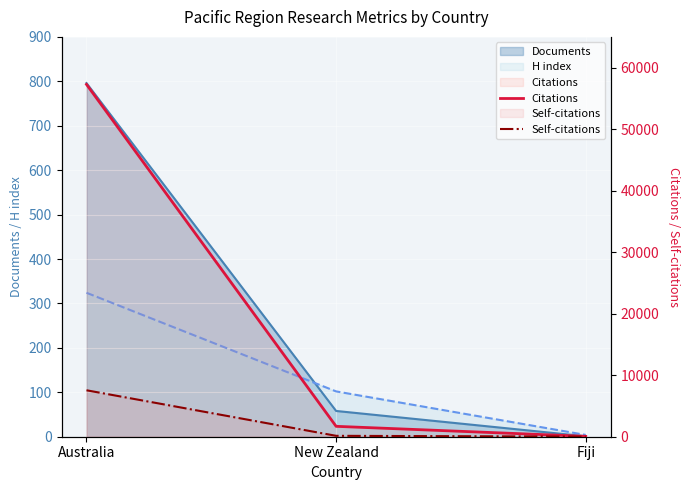

What is the label of the 2nd point from the left?

New Zealand